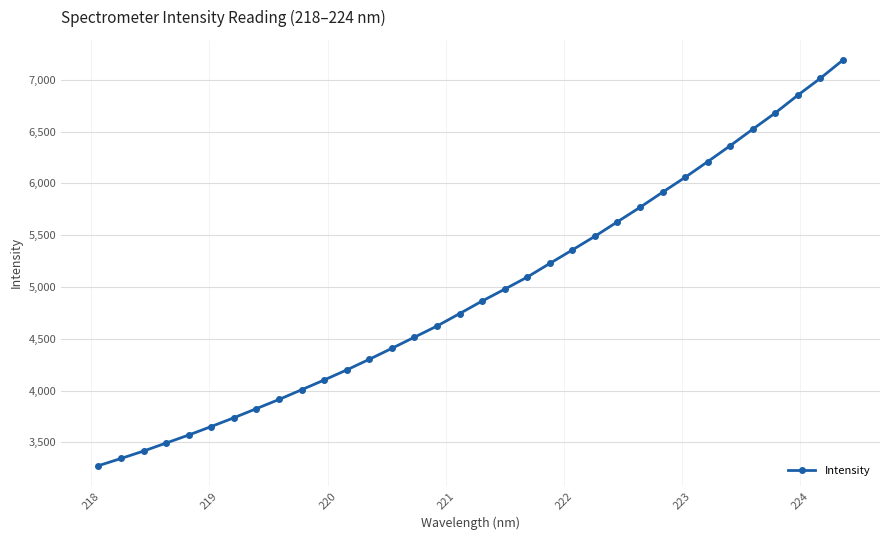

What is the maximum value shown in the chart?

7189.2